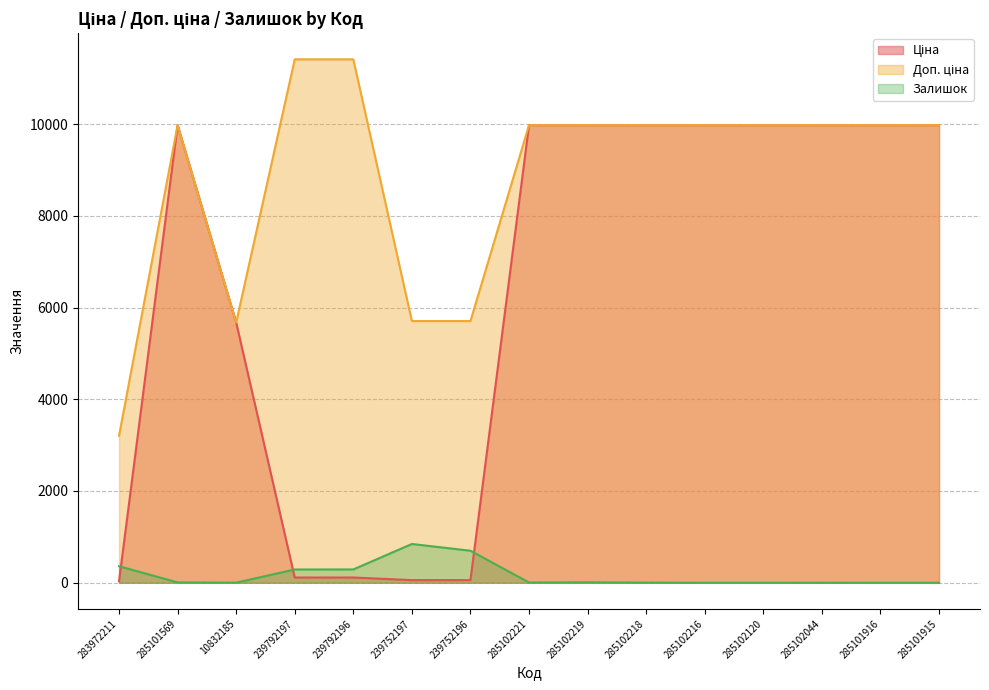

True or false: Ціна and Доп. ціна cross at least once.

False